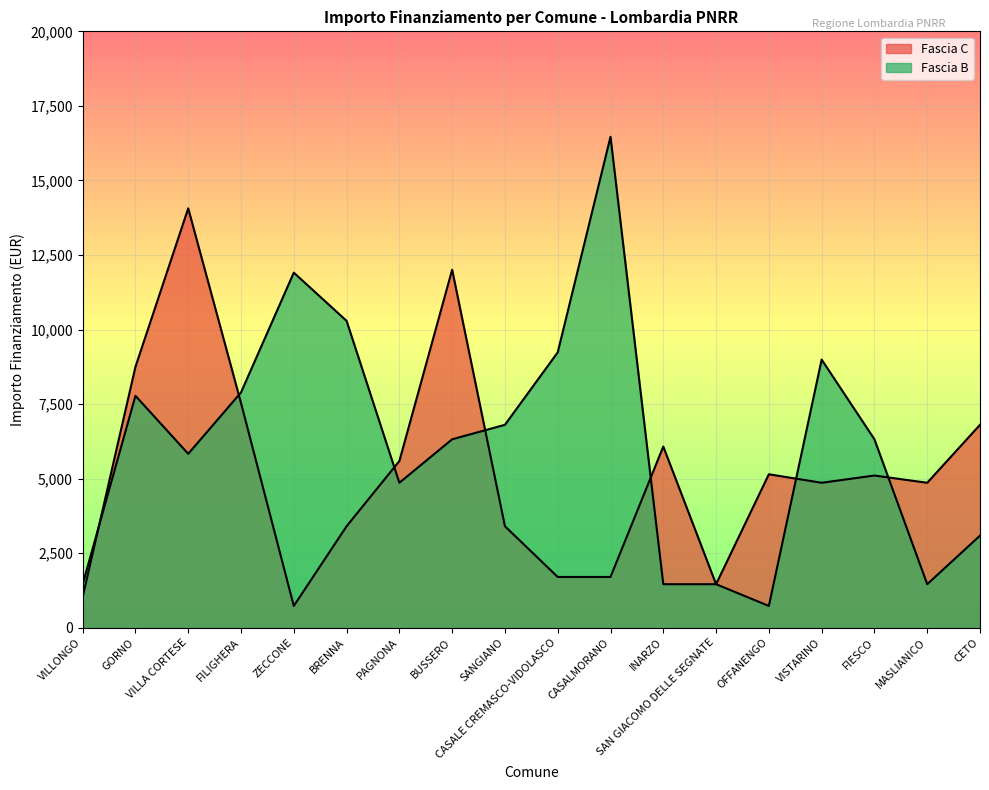

Reading left to right, transcribe all the data shown in this chart.

Fascia C: VILLONGO=1029	GORNO=8748	VILLA CORTESE=14063	FILIGHERA=7533	ZECCONE=729	BRENNA=3402	PAGNONA=5589	BUSSERO=12005	SANGIANO=3402	CASALE CREMASCO-VIDOLASCO=1701	CASALMORANO=1701	INARZO=6075	SAN GIACOMO DELLE SEGNATE=1458	OFFANENGO=5145	VISTARINO=4860	FIESCO=5103	MASLIANICO=4860	CETO=6804
Fascia B: VILLONGO=1458	GORNO=7776	VILLA CORTESE=5831	FILIGHERA=7889	ZECCONE=11907	BRENNA=10290	PAGNONA=4860	BUSSERO=6318	SANGIANO=6804	CASALE CREMASCO-VIDOLASCO=9234	CASALMORANO=16464	INARZO=1458	SAN GIACOMO DELLE SEGNATE=1458	OFFANENGO=729	VISTARINO=8991	FIESCO=6318	MASLIANICO=1458	CETO=3087